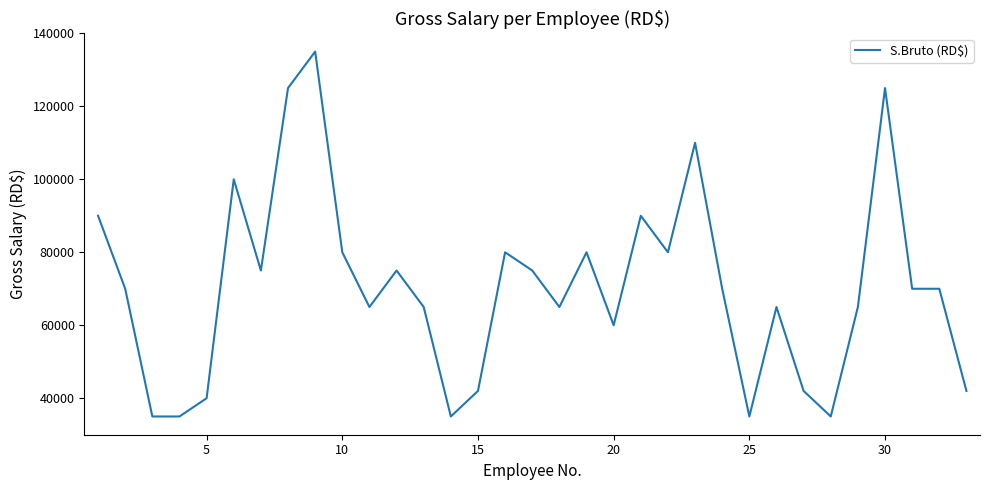

What is the difference between the maximum and minimum values?

100000